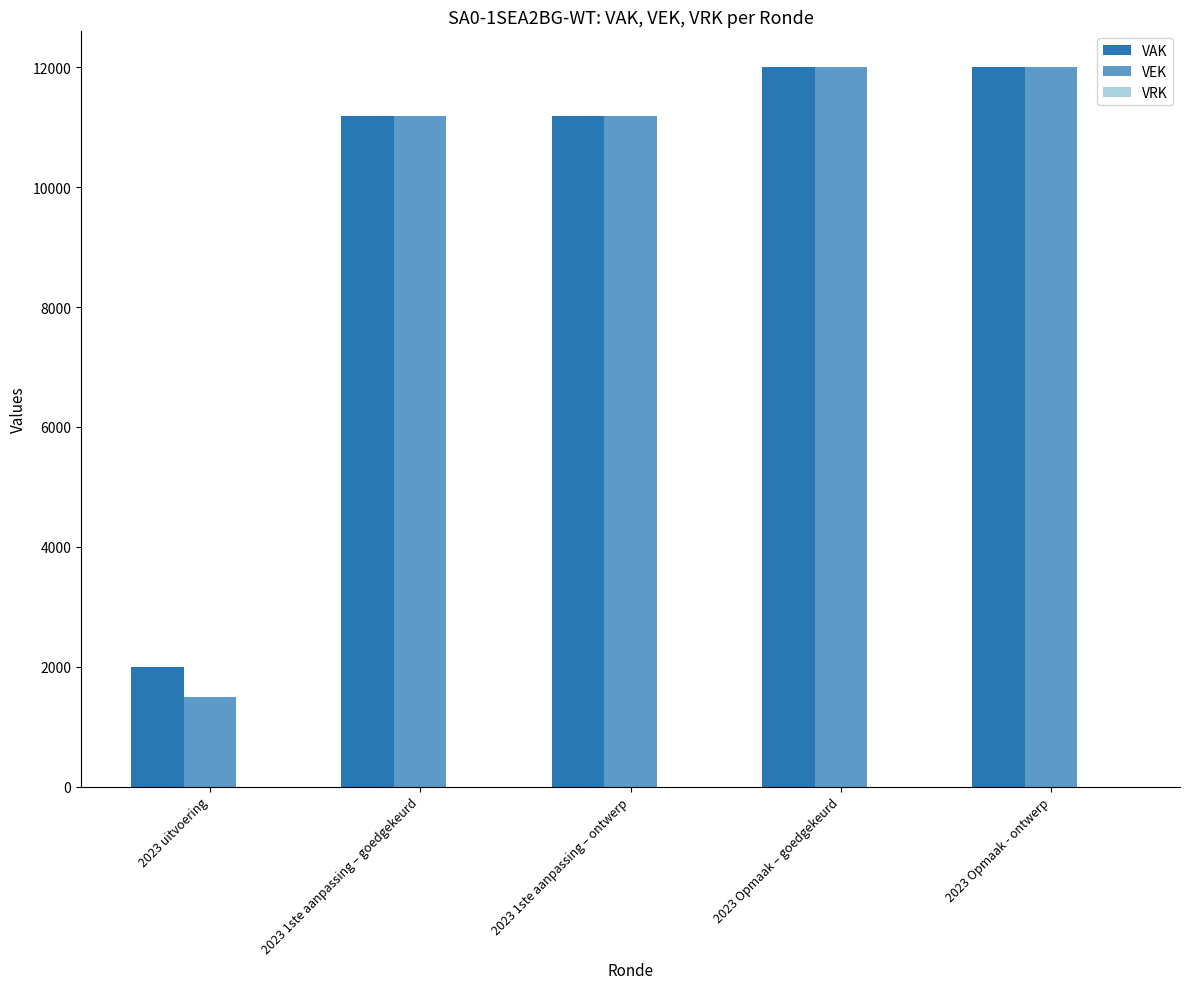

How many bars are there in total?

10